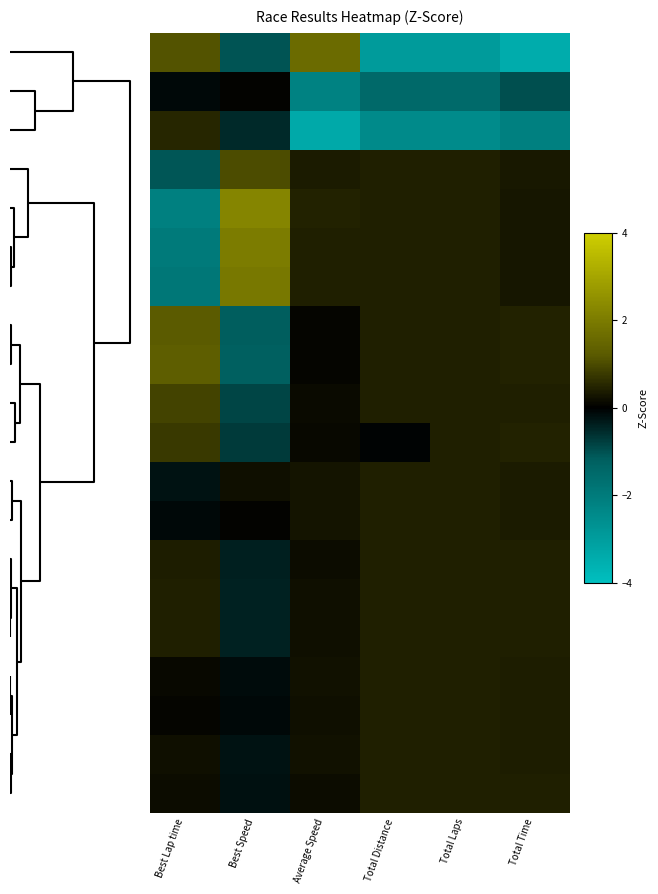

Count the number of categories in the chart.

6